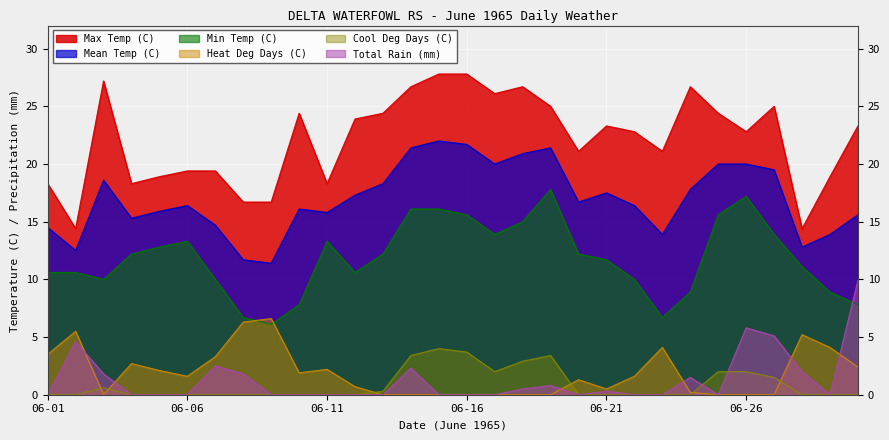

Where does the Min Temp (C) series first go above 12?

06-04